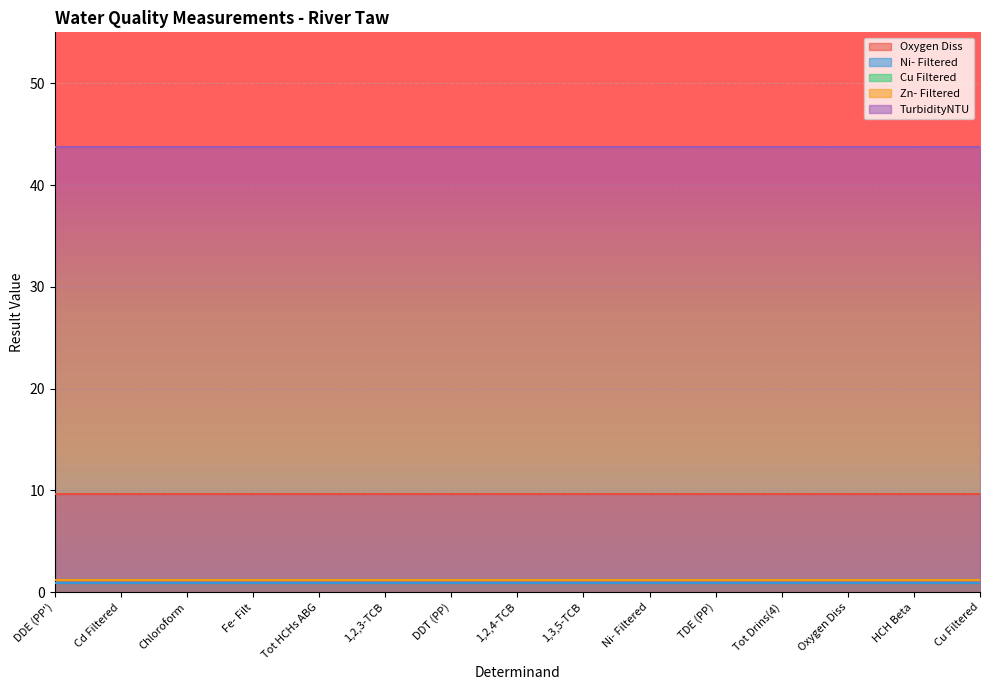

What are all the series names shown in the legend?

Oxygen Diss, Ni- Filtered, Cu Filtered, Zn- Filtered, TurbidityNTU